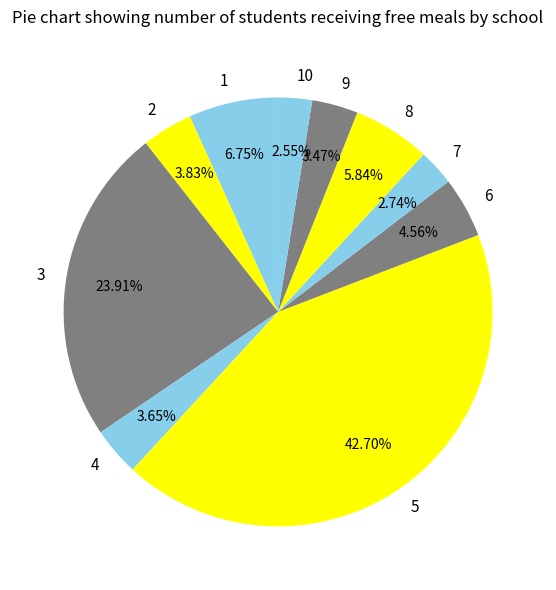

The 5 slice represents 43% of the pie. True or false?

True